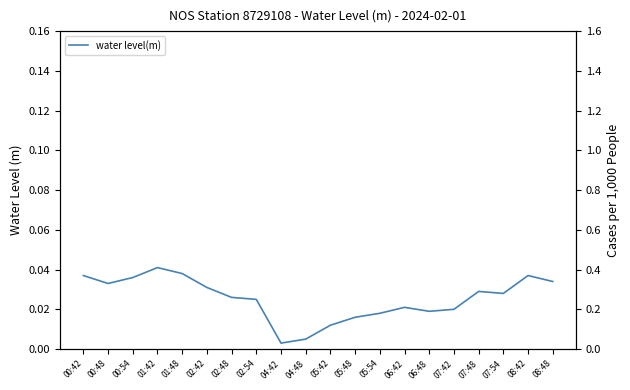

Reading right to left, transcribe all the data shown in this chart.

08:48=0.0	08:42=0.0	07:54=0.0	07:48=0.0	07:42=0.0	06:48=0.0	06:42=0.0	05:54=0.0	05:48=0.0	05:42=0.0	04:48=0.0	04:42=0.0	02:54=0.0	02:48=0.0	02:42=0.0	01:48=0.0	01:42=0.0	00:54=0.0	00:48=0.0	00:42=0.0